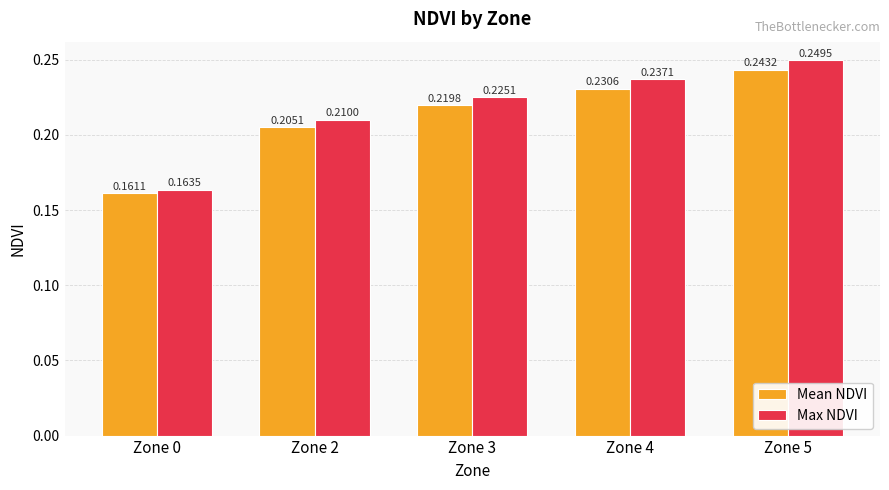

At how many categories does at least one series exceed 0?

5